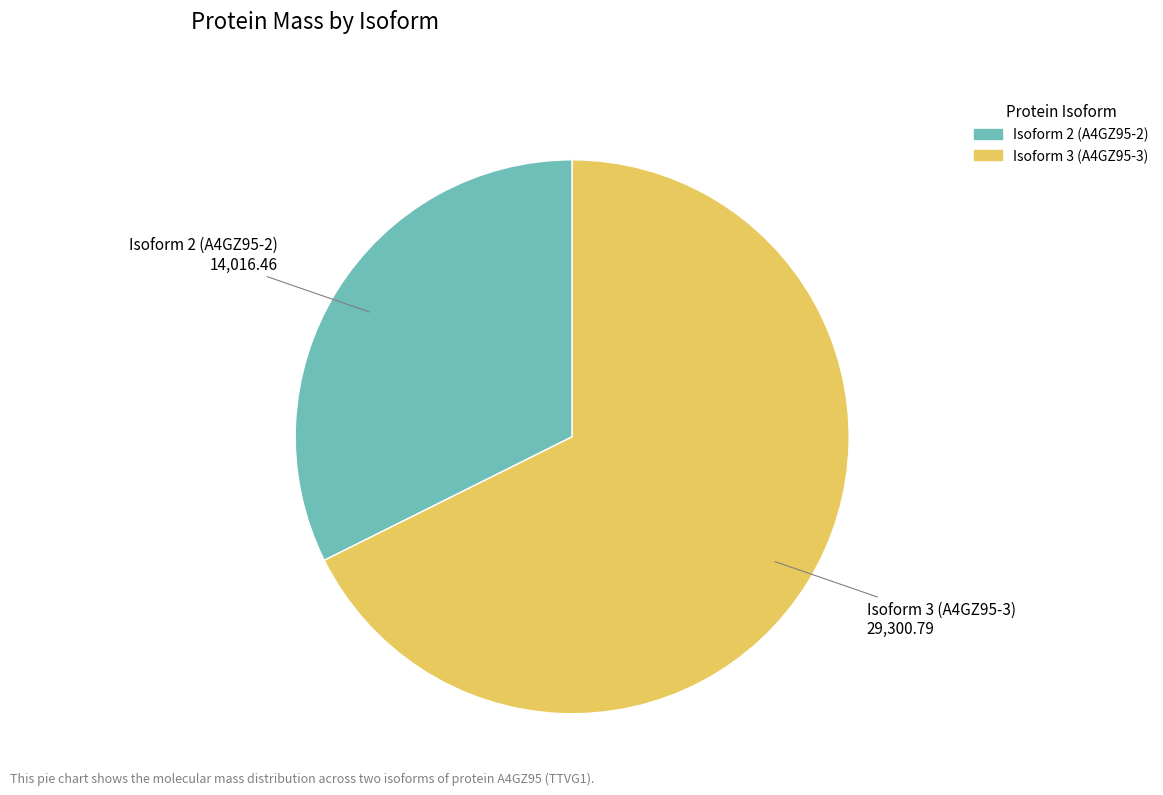

Is there any slice that represents more than half of the pie?

Yes